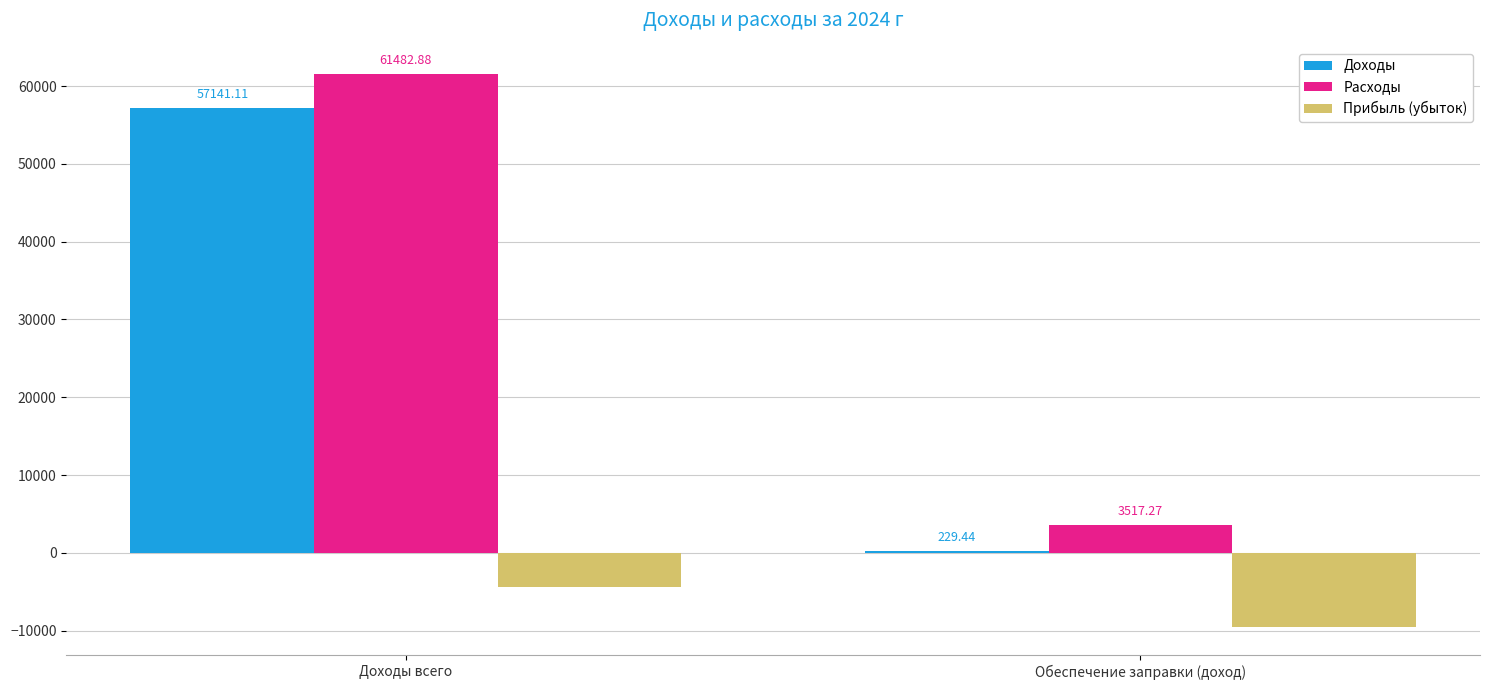

At which category does the chart reach its peak across all series?

Доходы всего